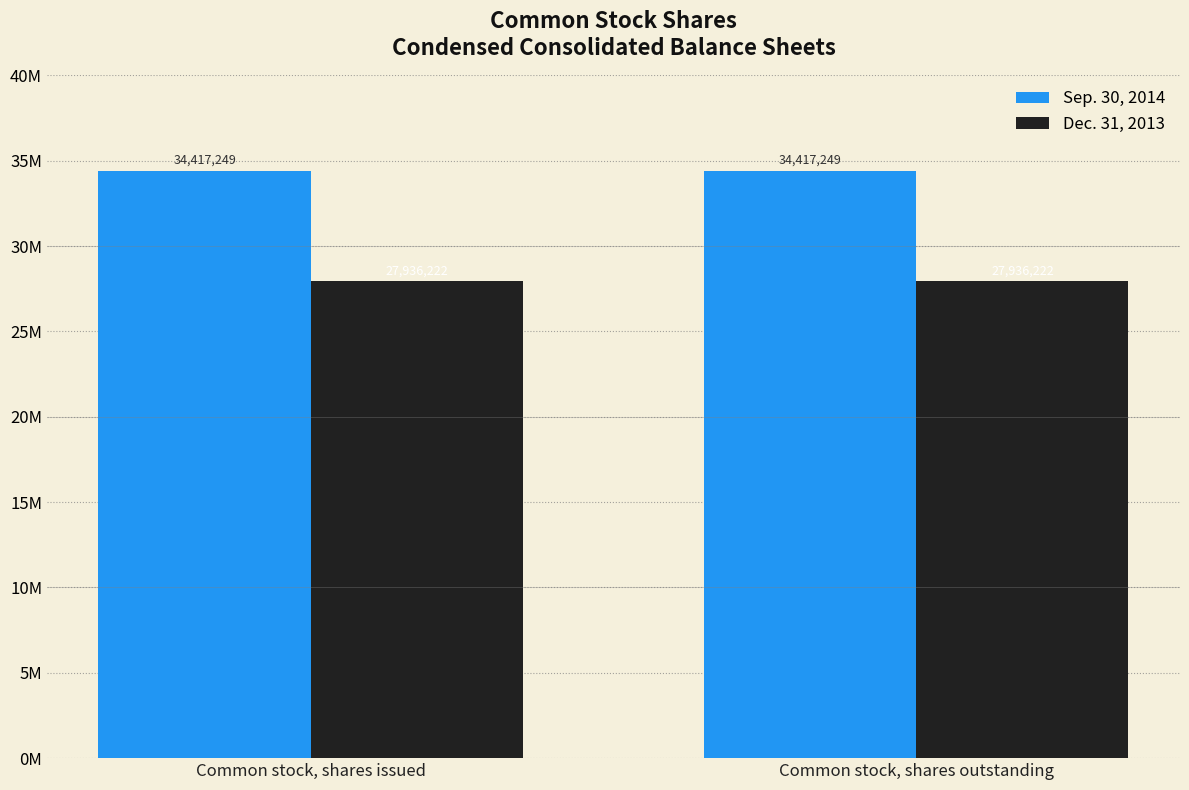

What are all the series names shown in the legend?

Sep. 30, 2014, Dec. 31, 2013